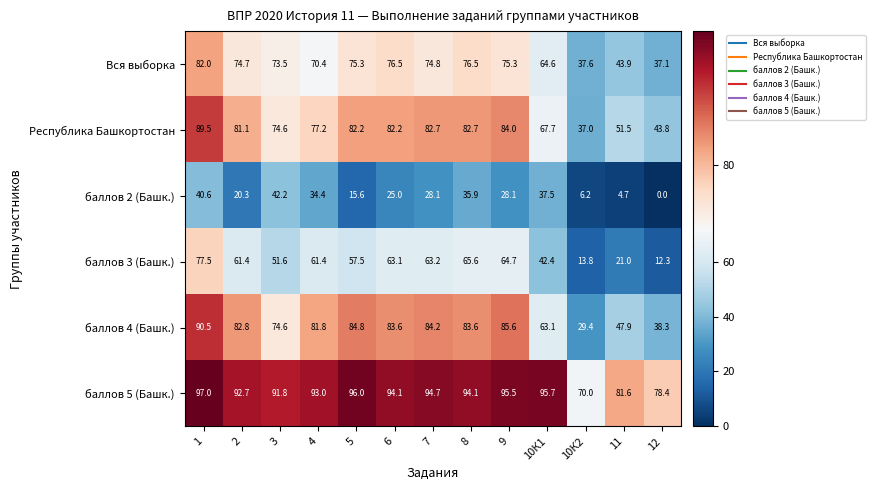

Rank the series by their maximum value, from highest to lowest.

баллов 5 (Башк.), баллов 4 (Башк.), Республика Башкортостан, Вся выборка, баллов 3 (Башк.), баллов 2 (Башк.)